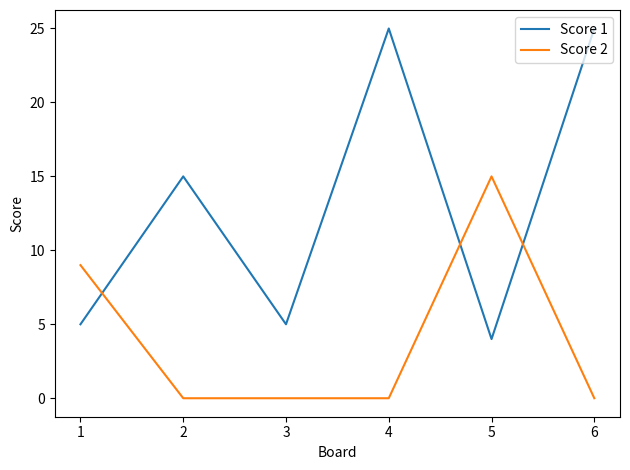

Rank the series by their average value, from lowest to highest.

Score 2, Score 1